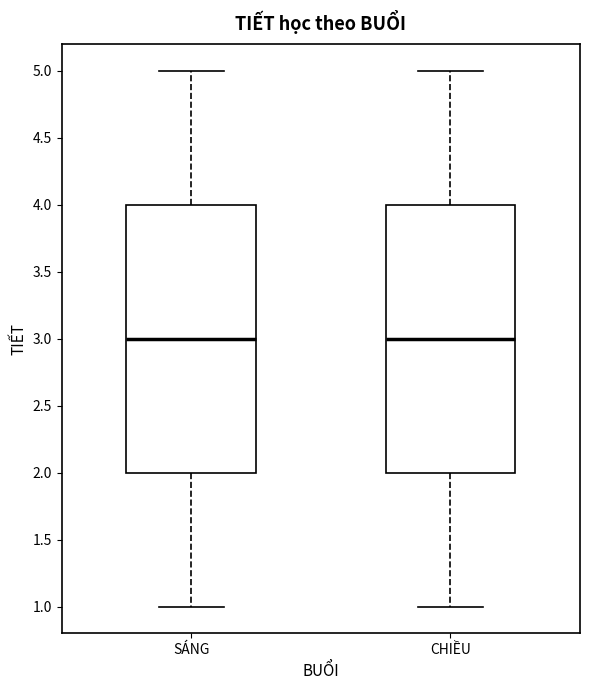

Reading left to right, read every box against the y-axis: the position of its median line, the range the box covers, and the ends of its whiskers. The values are not printed on the chart, so give them approximately, as read against the axis.

SÁNG: median 3, box 2 to 4, whiskers 1 to 5
CHIỀU: median 3, box 2 to 4, whiskers 1 to 5